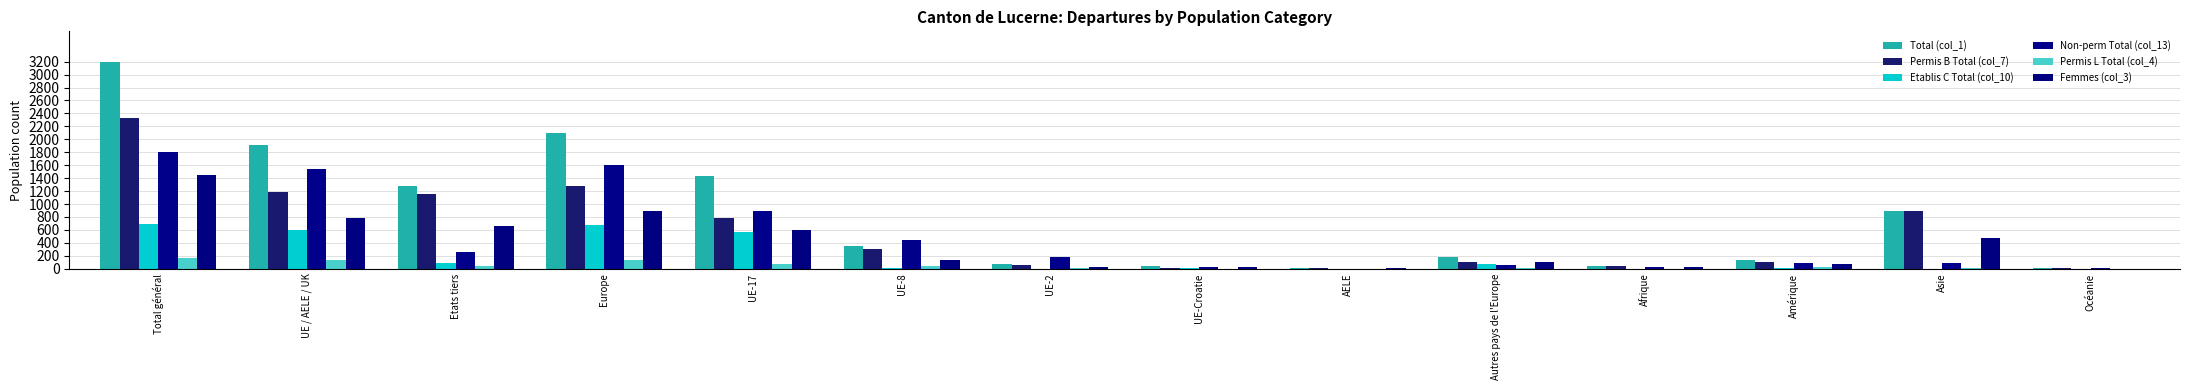

Reading left to right, what are all the values shown in this chart?

Total (col_1): Total général=3190	UE / AELE / UK=1911	Etats tiers=1279	Europe=2096	UE-17=1432	UE-8=354	UE-2=72	UE-Croatie=37	AELE=16	Autres pays de l'Europe=185	Afrique=49	Amérique=139	Asie=900	Océanie=6
Permis B Total (col_7): Total général=2332	UE / AELE / UK=1182	Etats tiers=1150	Europe=1282	UE-17=787	UE-8=306	UE-2=59	UE-Croatie=16	AELE=14	Autres pays de l'Europe=100	Afrique=46	Amérique=105	Asie=894	Océanie=5
Etablis C Total (col_10): Total général=691	UE / AELE / UK=597	Etats tiers=94	Europe=677	UE-17=570	UE-8=6	UE-2=1	UE-Croatie=18	AELE=2	Autres pays de l'Europe=80	Afrique=1	Amérique=13	Asie=0	Océanie=0
Non-perm Total (col_13): Total général=1803	UE / AELE / UK=1547	Etats tiers=256	Europe=1603	UE-17=892	UE-8=444	UE-2=187	UE-Croatie=21	AELE=3	Autres pays de l'Europe=56	Afrique=21	Amérique=90	Asie=83	Océanie=6
Permis L Total (col_4): Total général=167	UE / AELE / UK=132	Etats tiers=35	Europe=137	UE-17=75	UE-8=42	UE-2=12	UE-Croatie=3	AELE=0	Autres pays de l'Europe=5	Afrique=2	Amérique=21	Asie=6	Océanie=1
Femmes (col_3): Total général=1454	UE / AELE / UK=790	Etats tiers=664	Europe=888	UE-17=595	UE-8=132	UE-2=32	UE-Croatie=21	AELE=10	Autres pays de l'Europe=98	Afrique=25	Amérique=69	Asie=470	Océanie=2